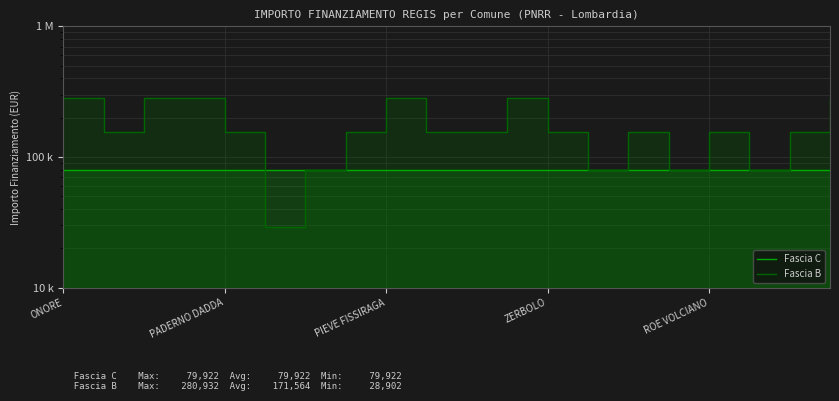

Does the chart display data point markers on the line(s)?

No